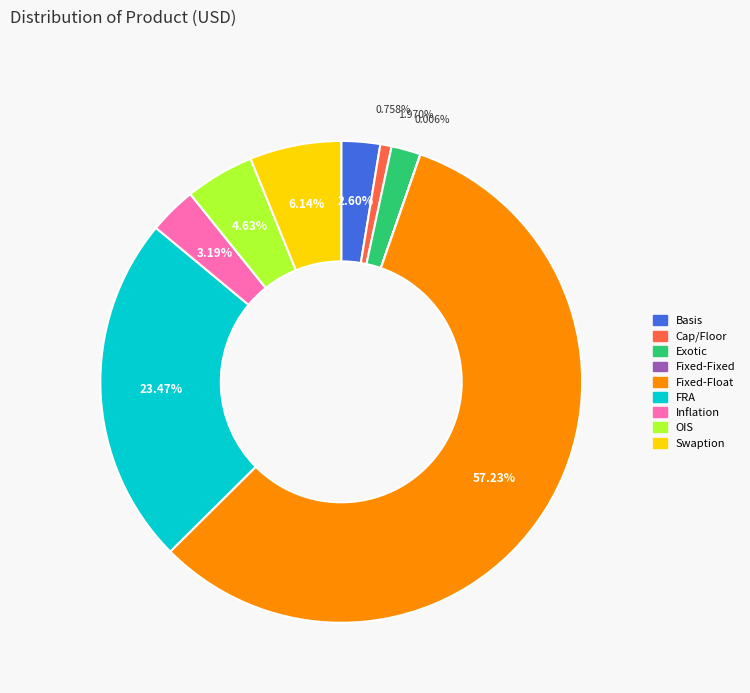

To the nearest percent, what portion does OIS represent?

5%